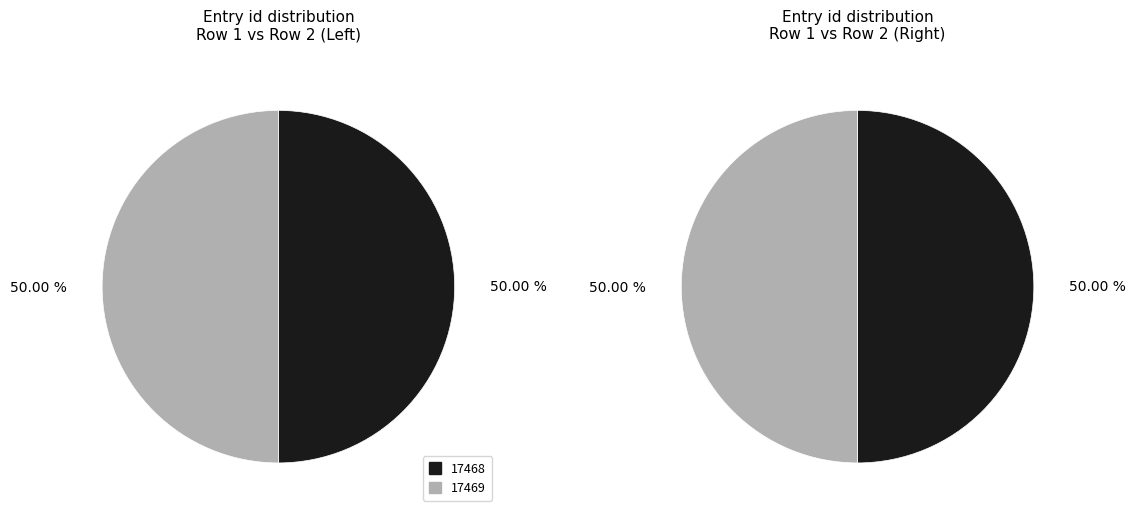

The 17468 slice represents 50% of the pie. True or false?

True